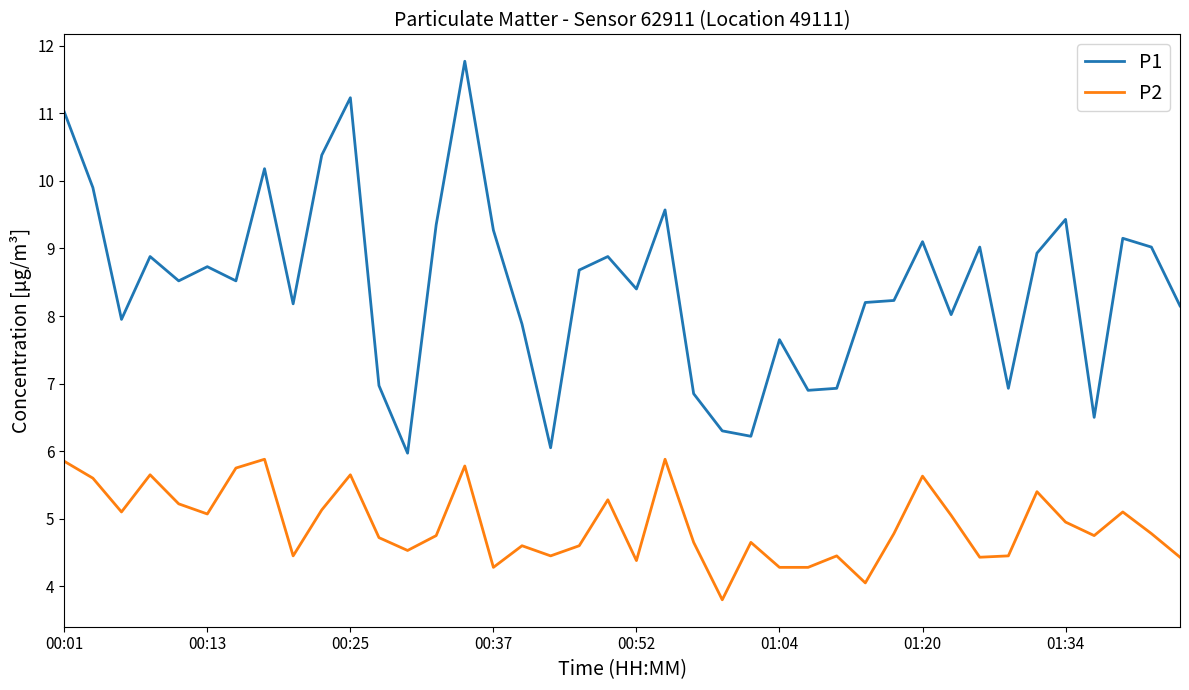

Rank the series by their average value, from lowest to highest.

P2, P1